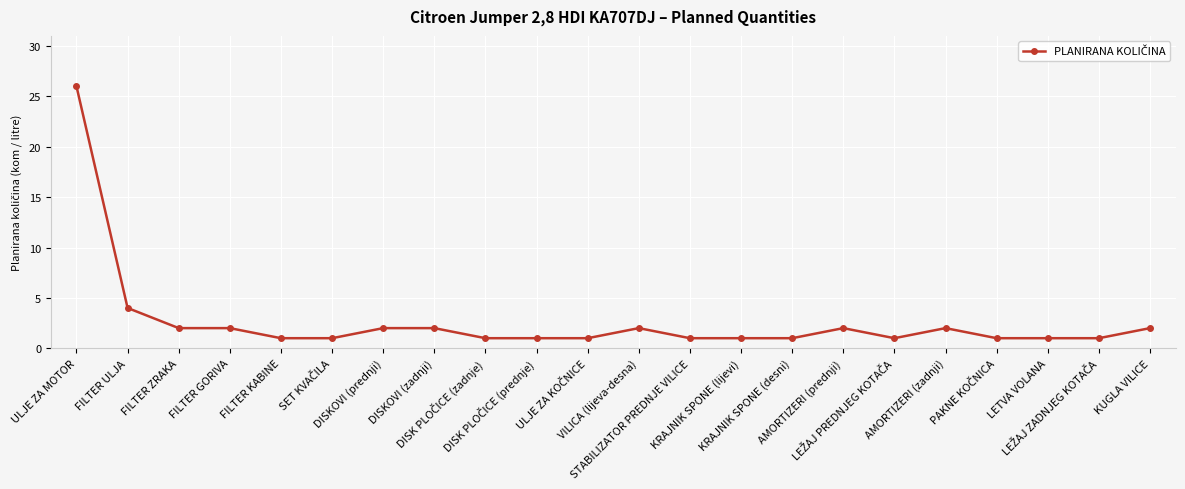

Reading left to right, extract all data points from this chart.

26	4	2	2	1	1	2	2	1	1	1	2	1	1	1	2	1	2	1	1	1	2